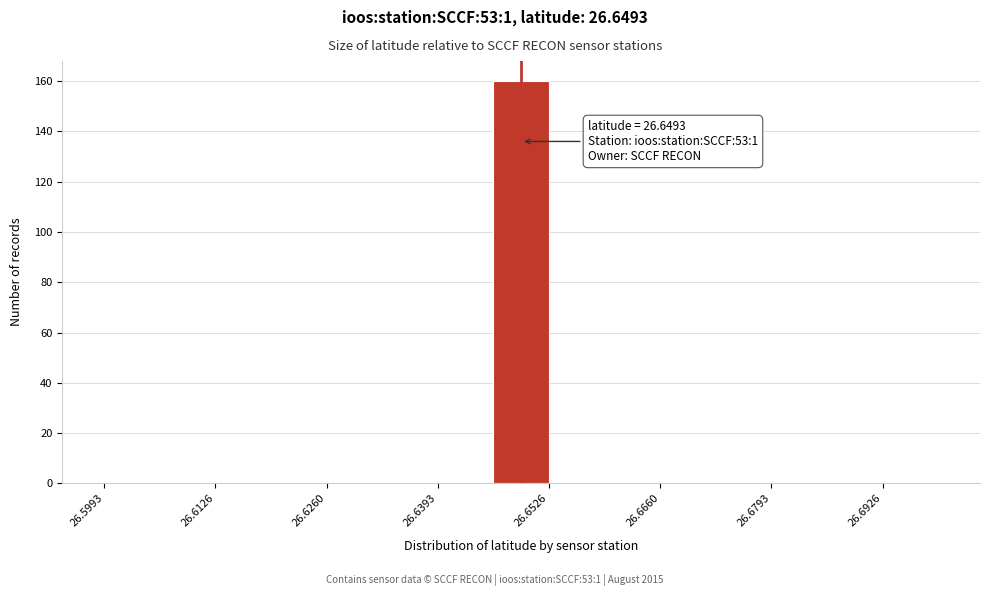

Around what value on the x-axis is the tallest bar? Give the approximate position of its centre, as read against the axis.

26.650